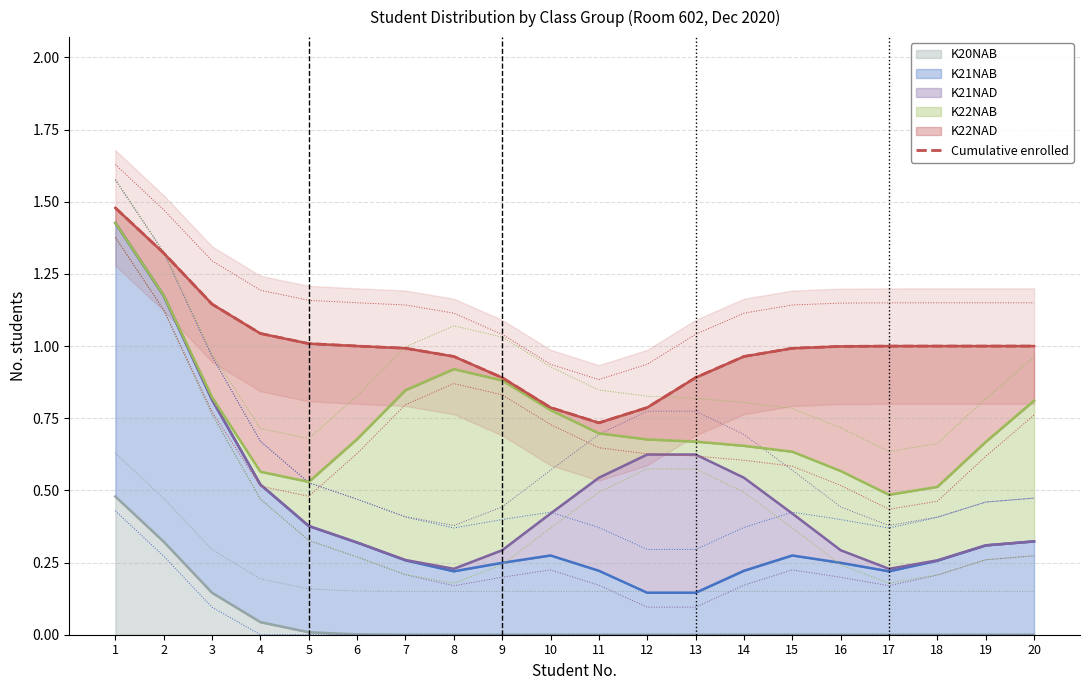

Reading left to right, extract all data points from this chart.

1=1.5	2=1.3	3=1.1	4=1.0	5=1.0	6=1.0	7=1.0	8=1.0	9=0.9	10=0.8	11=0.7	12=0.8	13=0.9	14=1.0	15=1.0	16=1.0	17=1.0	18=1.0	19=1.0	20=1.0